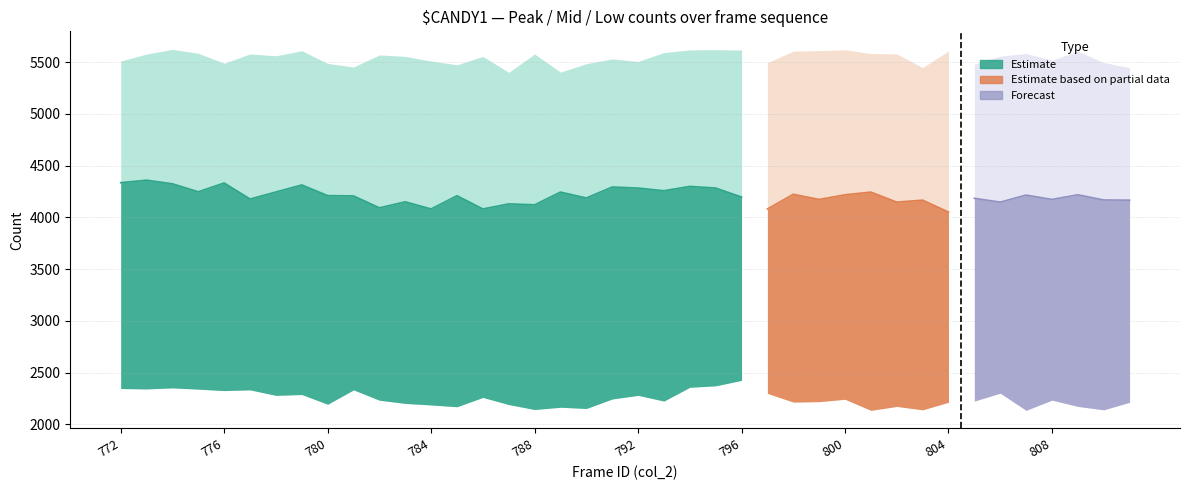

What is the change in value from 780 to 800?

-11